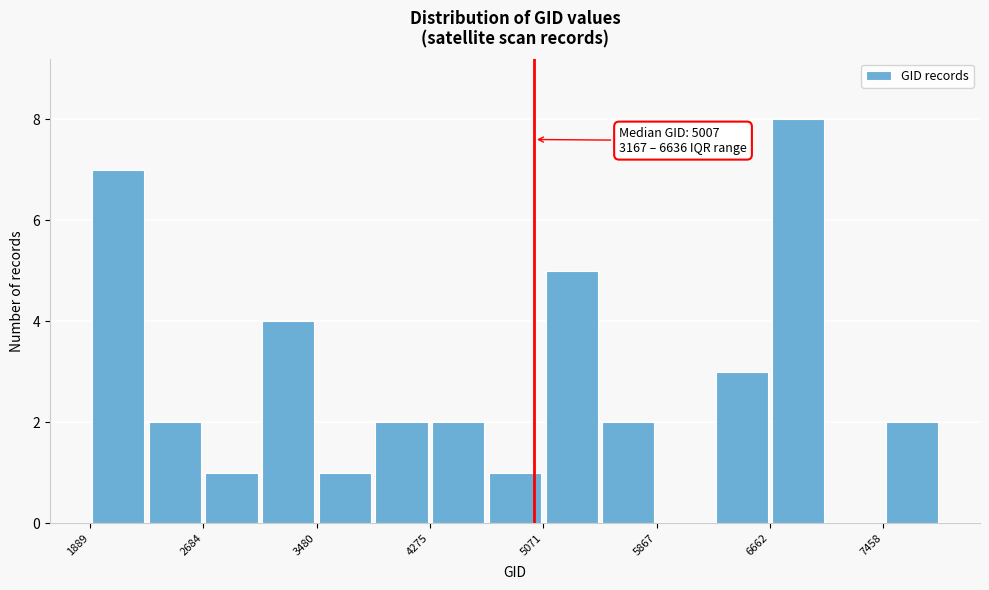

Read against the x-axis, roughly where is the centre of the tallest bar?

6900